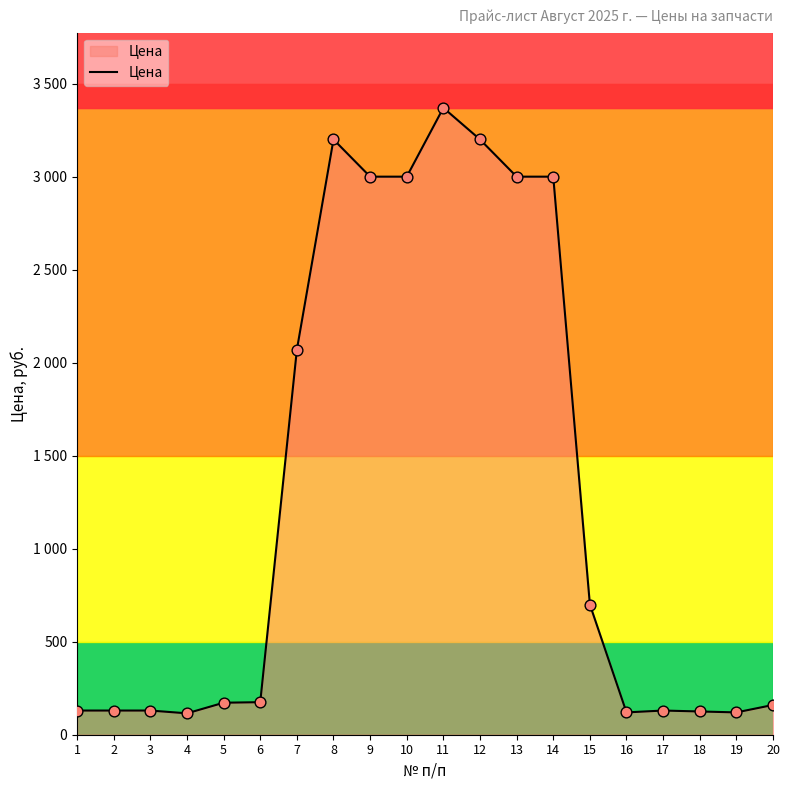

What is the change in value from 3 to 20?

+30